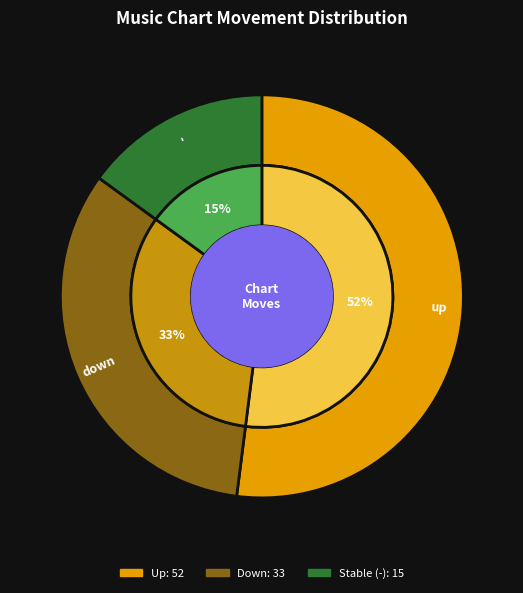

Do up and down together represent more than half of the pie?

Yes